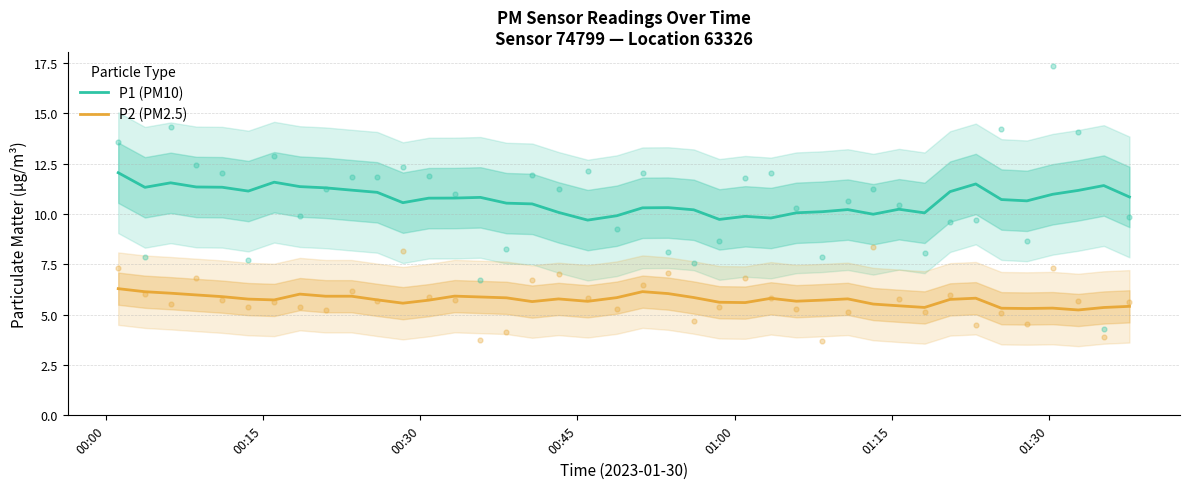

Which series has the largest total across all categories?

P1 (PM10)